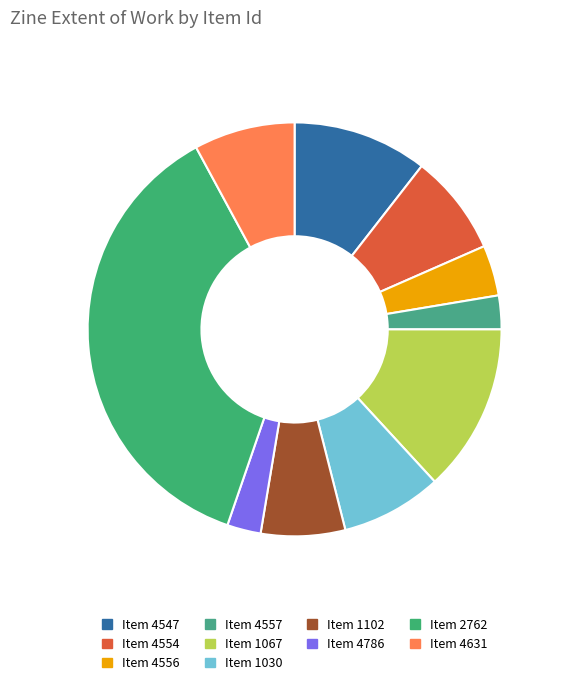

How many segments does this pie chart have?

10